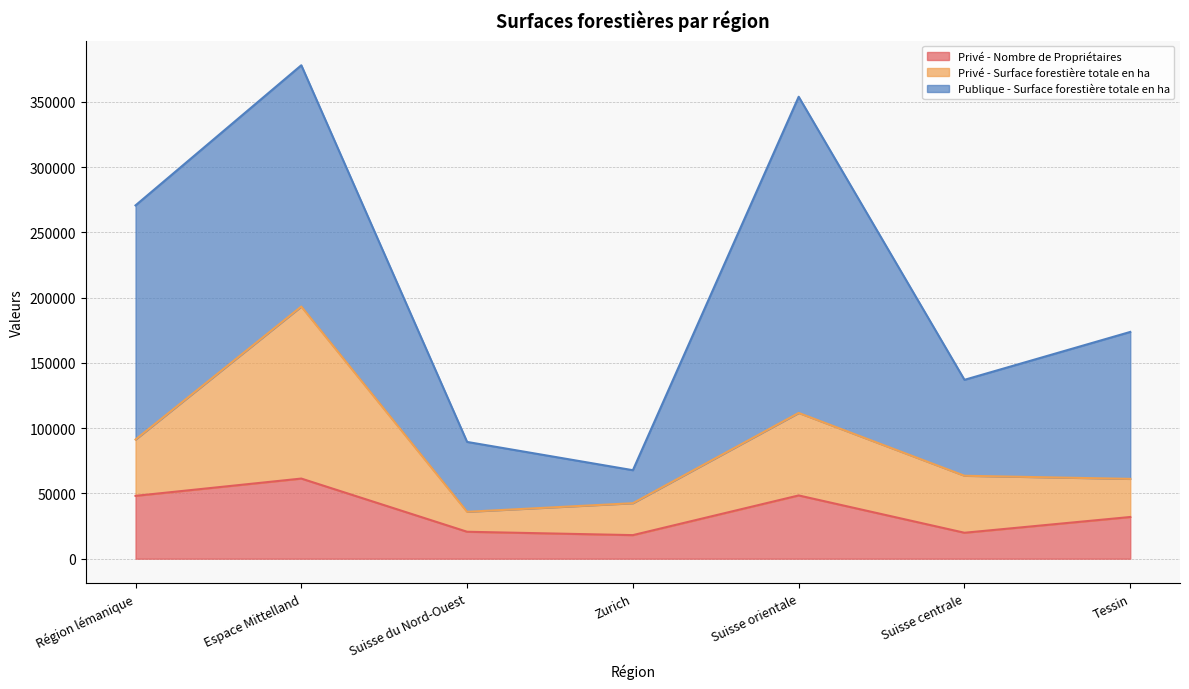

True or false: Privé - Nombre de Propriétaires and Privé - Surface forestière totale en ha intersect in this chart.

False